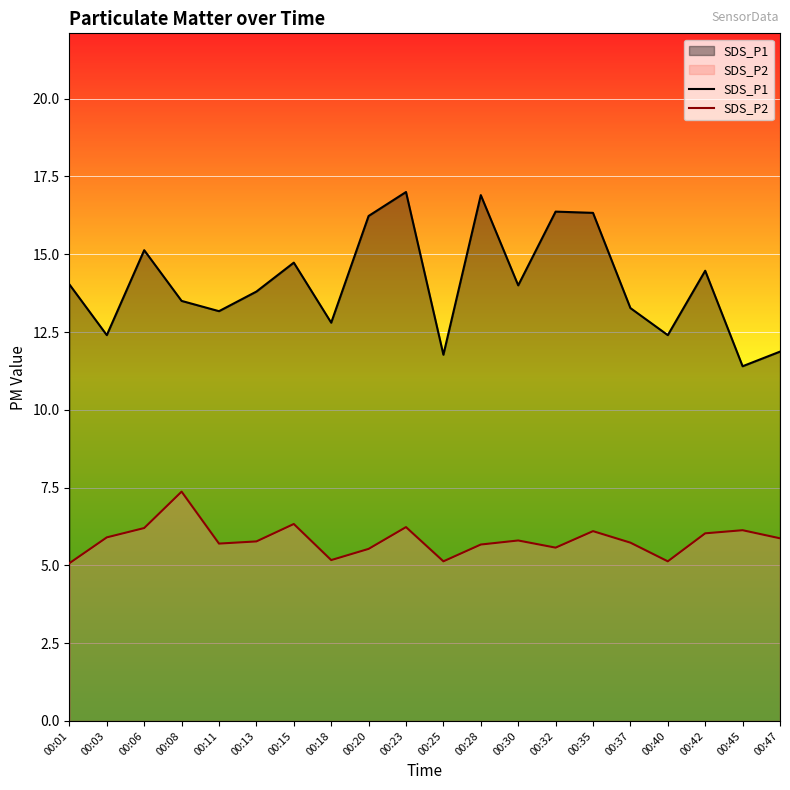

Does the chart display data point markers on the line(s)?

No